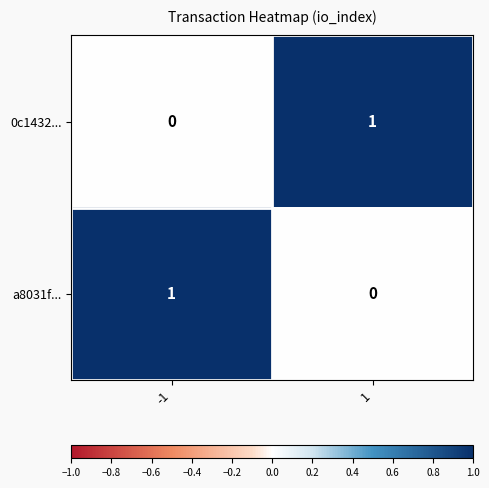

Rank the series at 1 from lowest to highest value.

a8031f..., 0c1432...